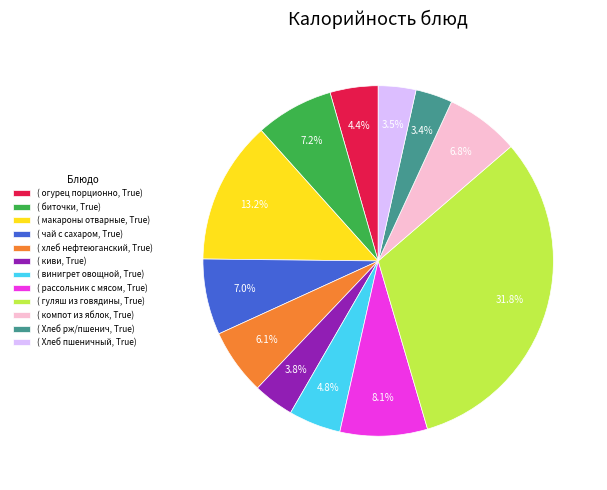

Rank the categories by value from highest to lowest.

( гуляш из говядины, True), ( макароны отварные, True), ( рассольник с мясом, True), ( биточки, True), ( чай с сахаром, True), ( компот из яблок, True), ( хлеб нефтеюганский, True), ( винигрет овощной, True), ( огурец порционно, True), ( киви, True), ( Хлеб пшеничный, True), ( Хлеб рж/пшенич, True)